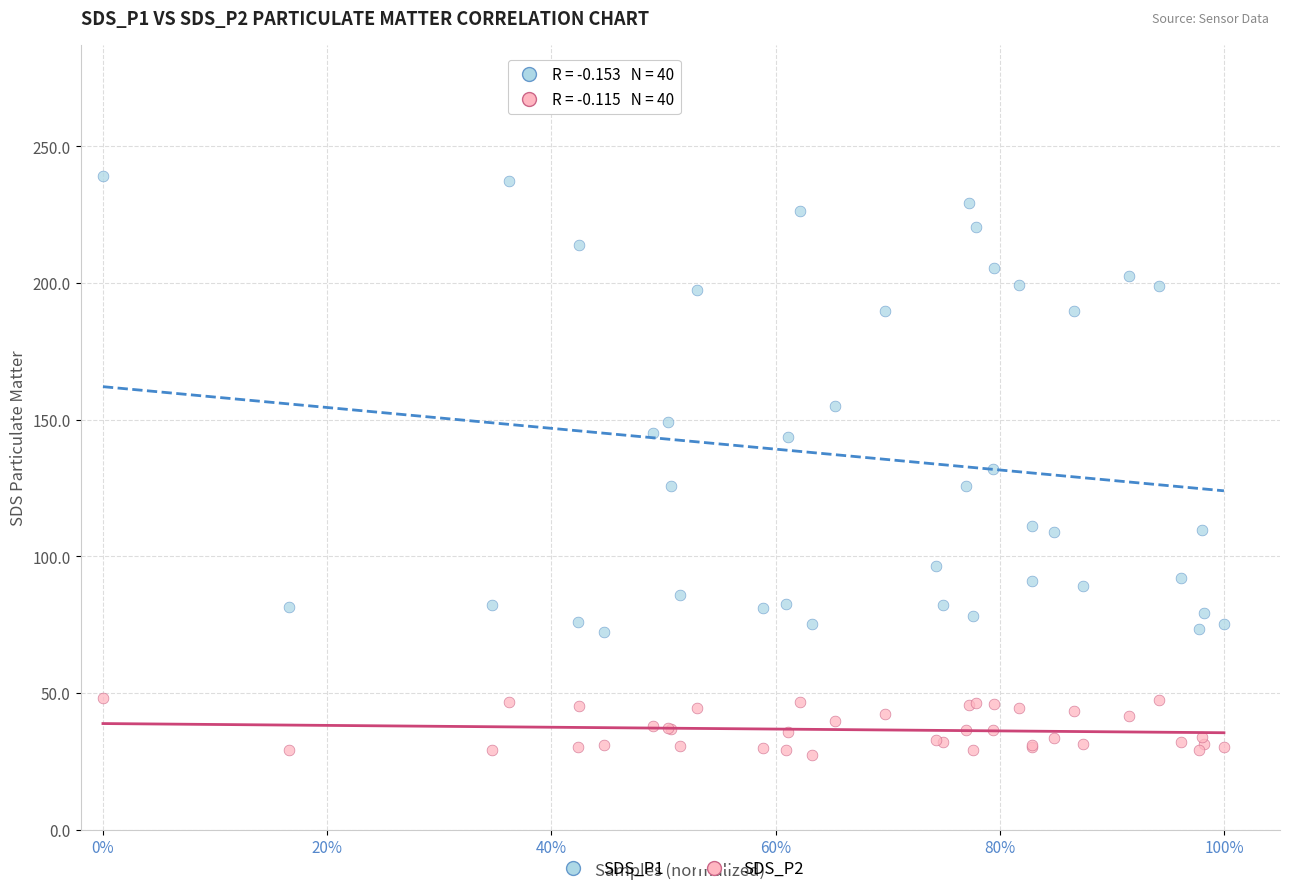

Which series has the largest Y range (max minus min)?

SDS_P1